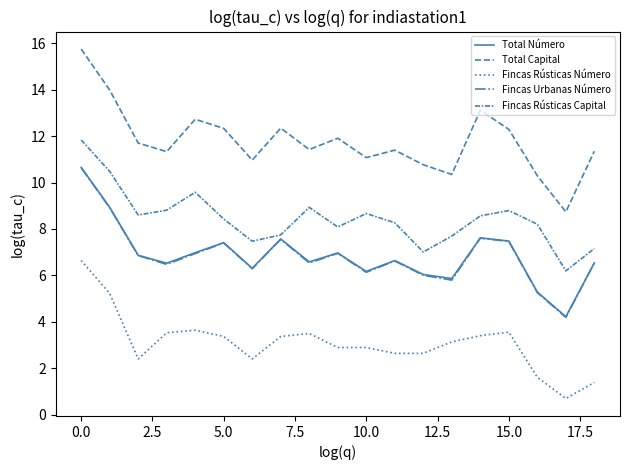

What is the label of the 16th point from the left?

15